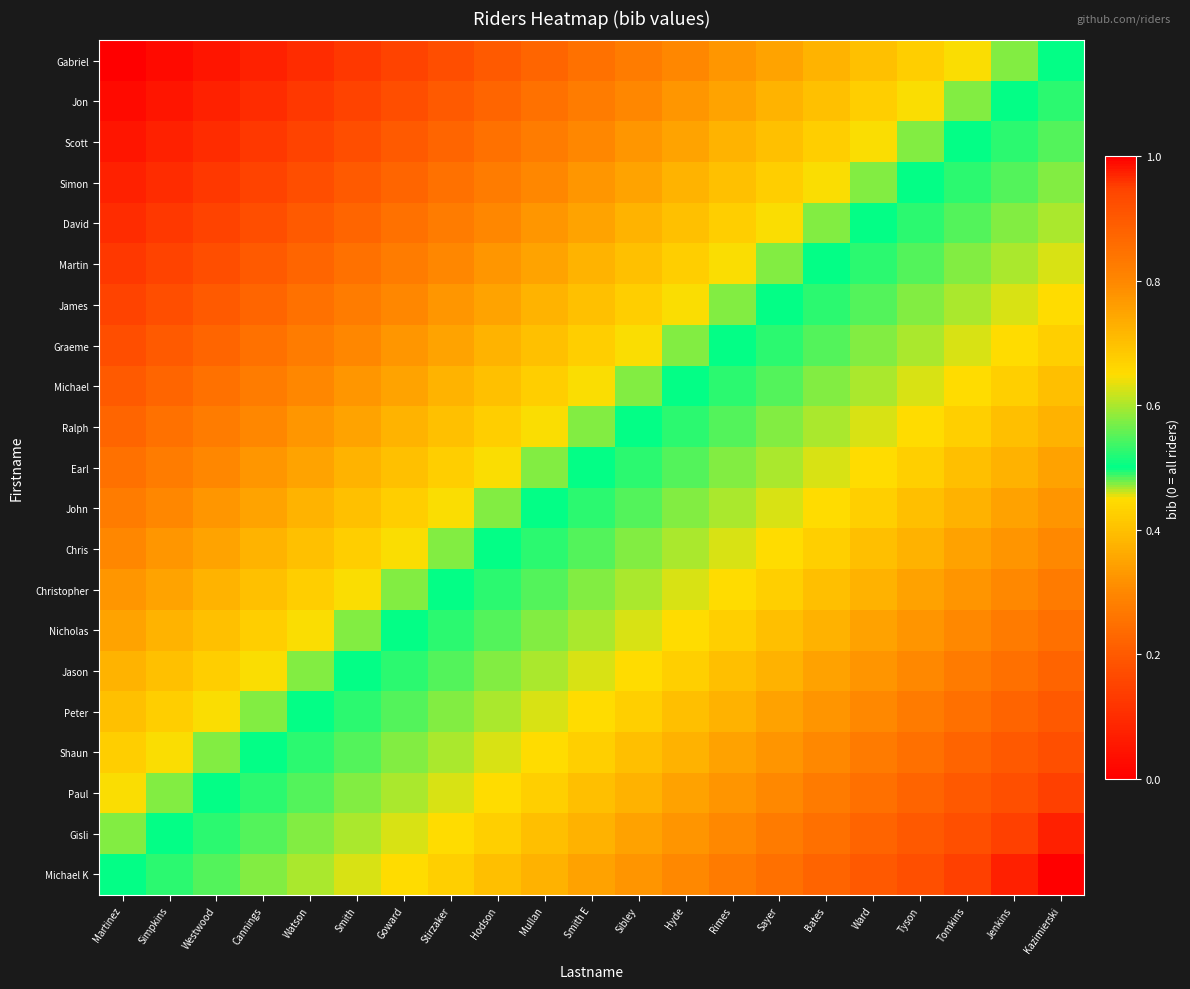

What is the difference between the highest and lowest values at Jenkins?

0.5